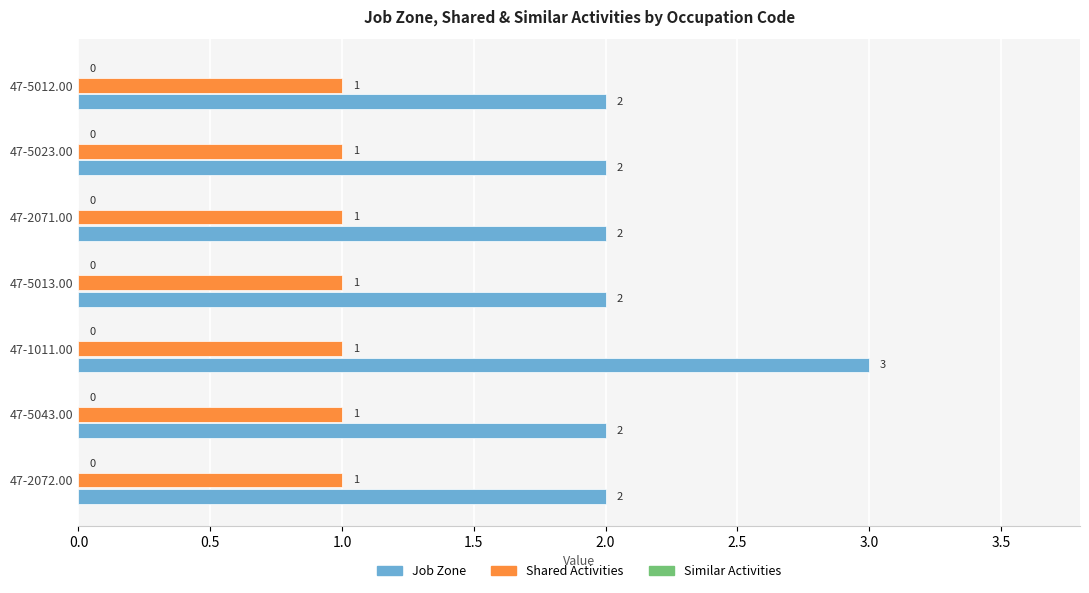

What is the maximum value shown in the chart?

3